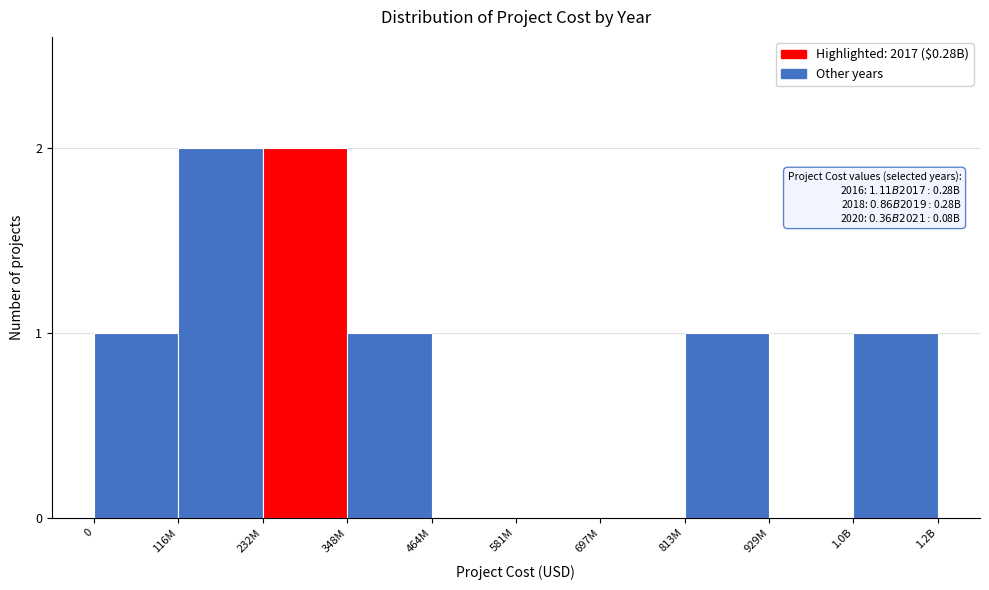

Reading right to left, list all the values displayed in this chart.

1.2B=1	929M=0	813M=1	697M=0	581M=0	464M=0	348M=1	232M=2	116M=2	0=1